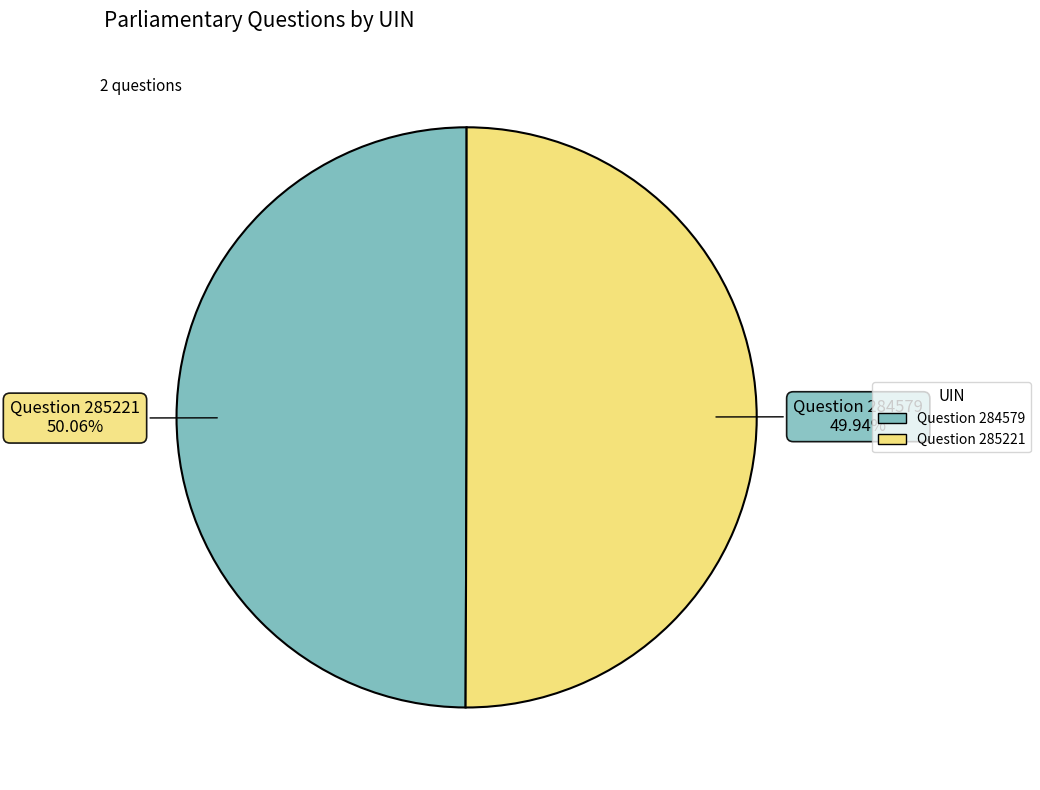

What is the ratio of the value at Question 284579 to the value at Question 285221?

1.0